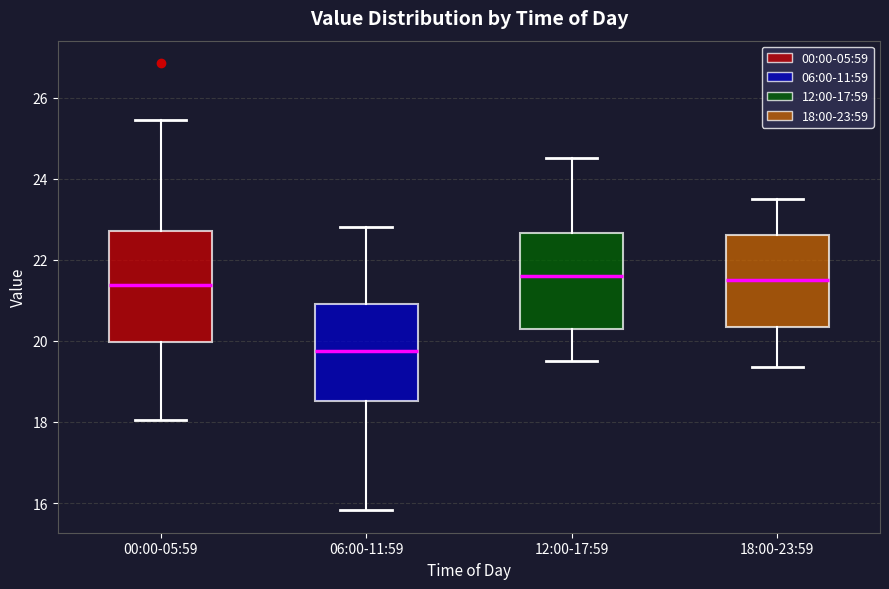

Reading left to right, transcribe this box plot: for each box, give where its median line is, the range the box spans, and where its two whiskers end, as read against the y-axis. The values are not printed on the chart, so give them approximately, as read against the axis.

00:00-05:59: median 21.4, box 20.0 to 22.8, whiskers 18.0 to 25.4
06:00-11:59: median 19.8, box 18.6 to 21.0, whiskers 15.8 to 22.8
12:00-17:59: median 21.6, box 20.4 to 22.6, whiskers 19.6 to 24.6
18:00-23:59: median 21.6, box 20.4 to 22.6, whiskers 19.4 to 23.6